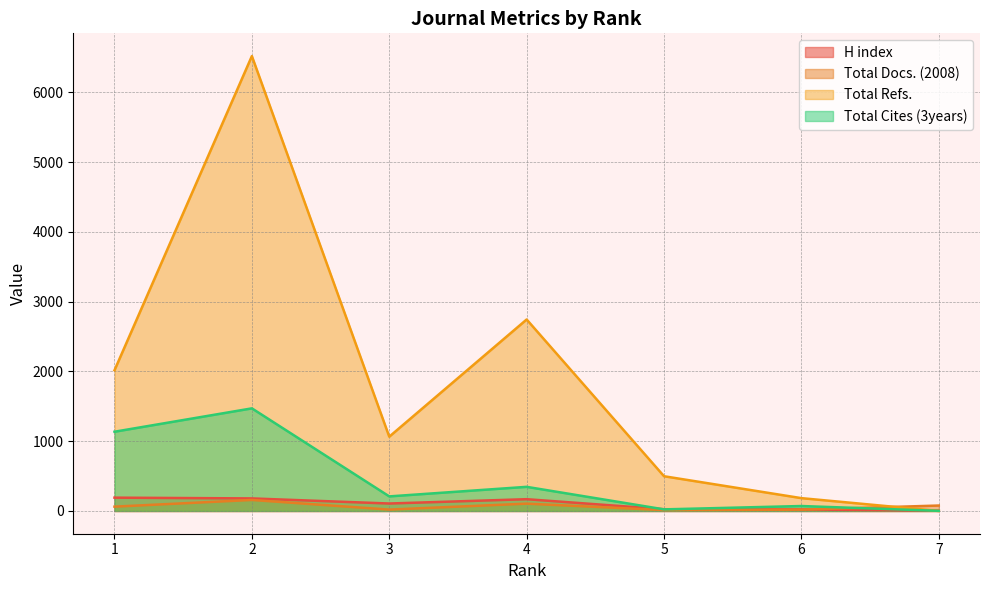

What is the difference between the Total Refs. values at 1 and 6?

1833